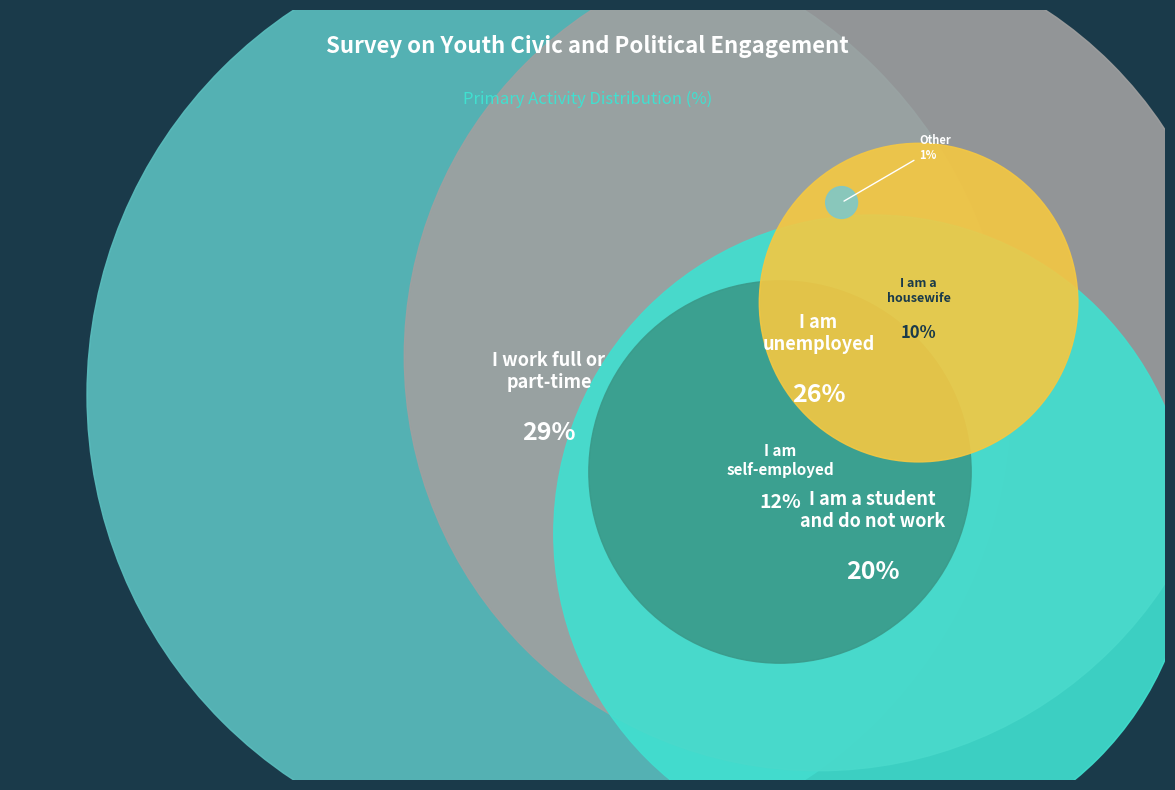

What is the change in value from I am a
housewife to Other?

-9